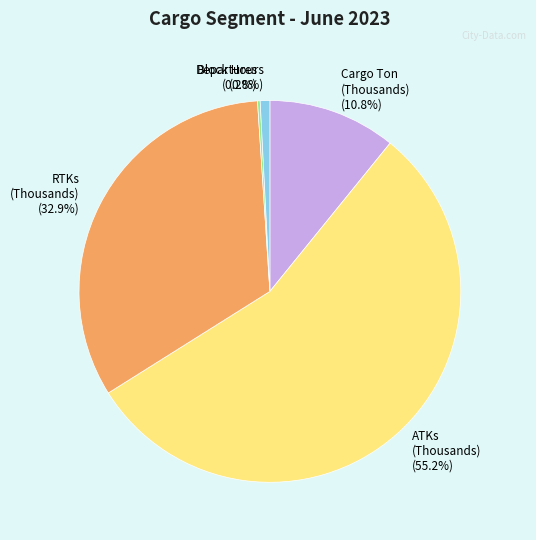

Is the sum of RTKs (Thousands) and Block Hours greater than half?

No